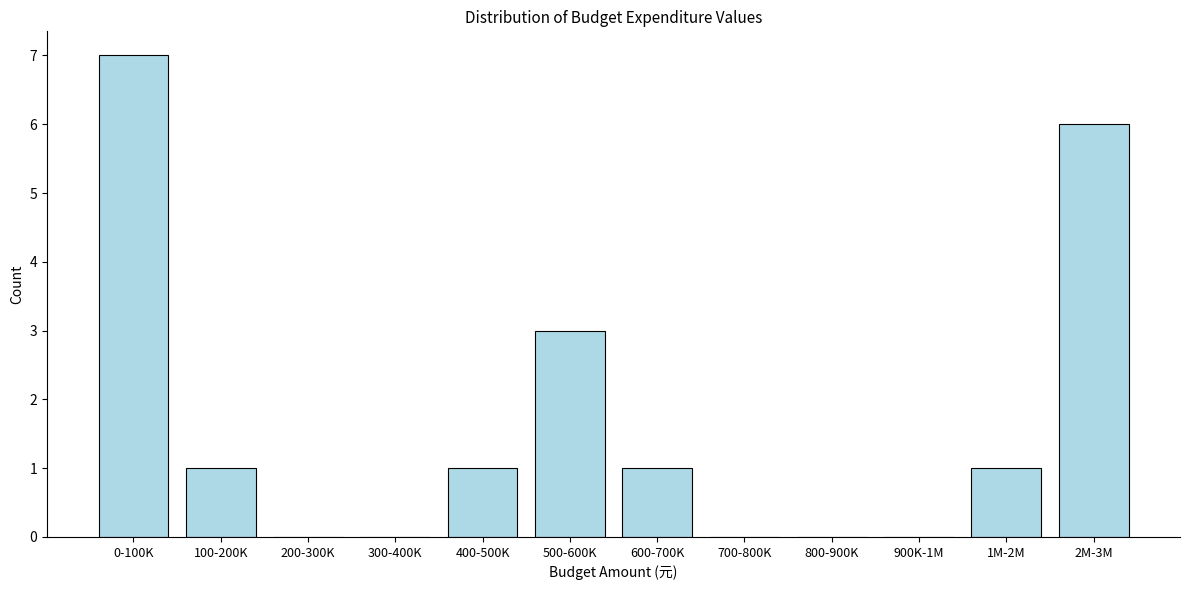

Reading left to right, what are all the values shown in this chart?

0-100K=7	100-200K=1	200-300K=0	300-400K=0	400-500K=1	500-600K=3	600-700K=1	700-800K=0	800-900K=0	900K-1M=0	1M-2M=1	2M-3M=6